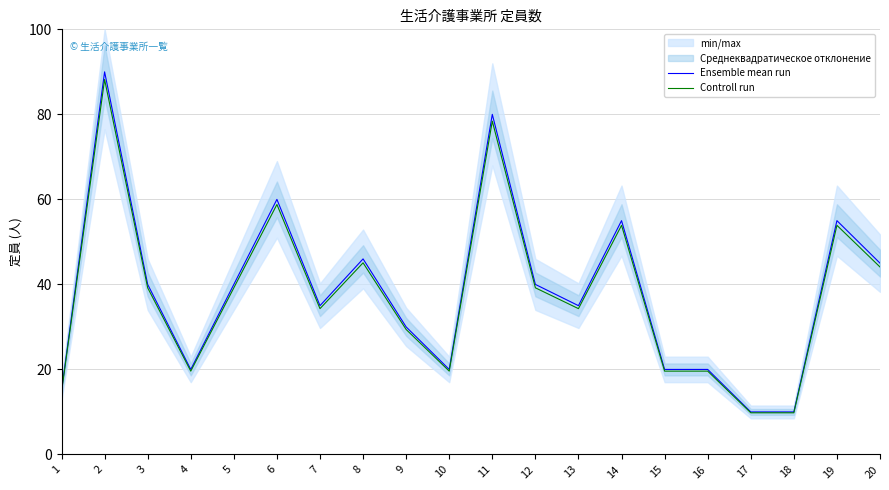

In Controll run, how many points are higher than both neighbors (excluding endpoints)?

6